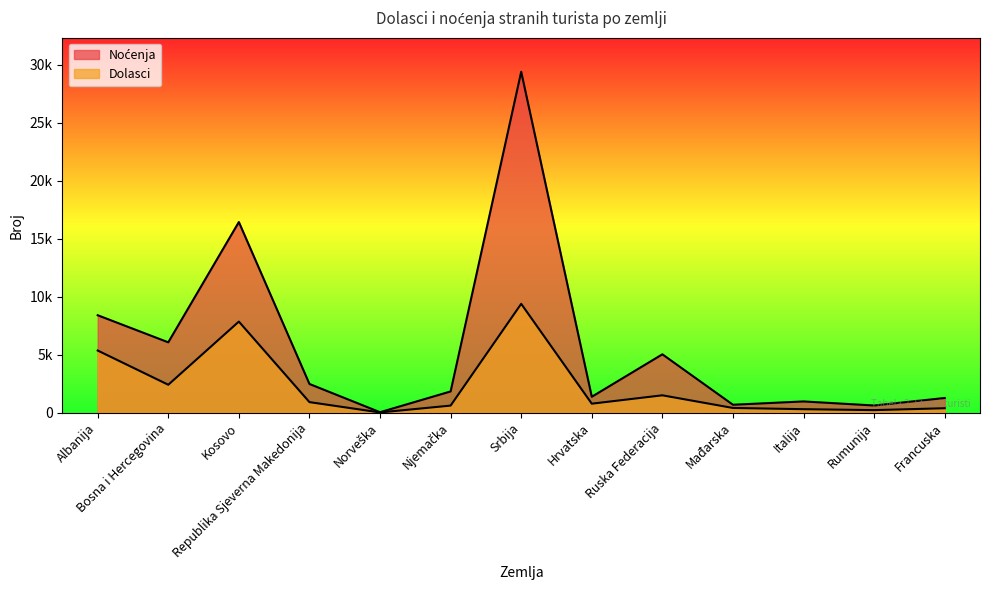

True or false: Dolasci and Noćenja cross at least once.

False